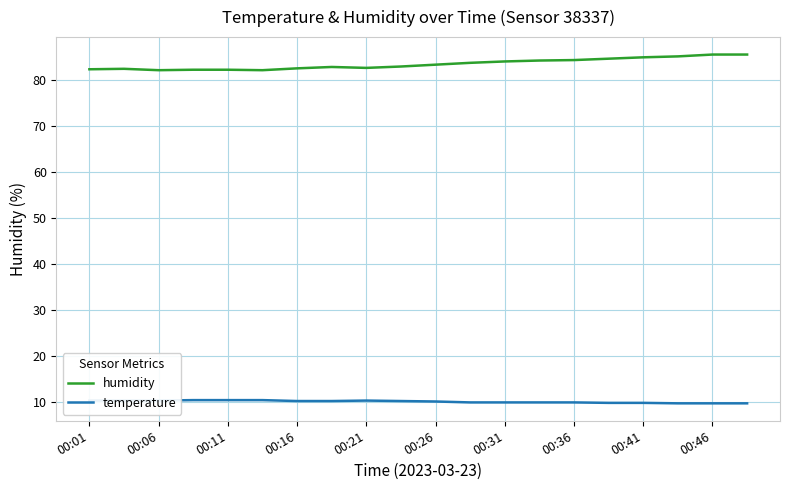

What is the highest value of the temperature series?

10.4